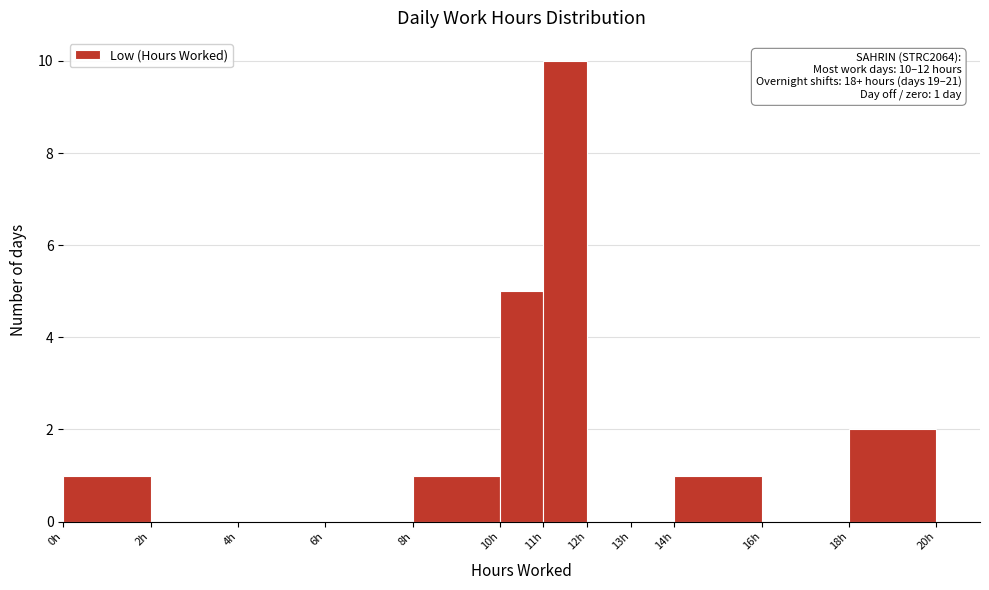

Which range on the x-axis has the tallest bar?

11 to 12